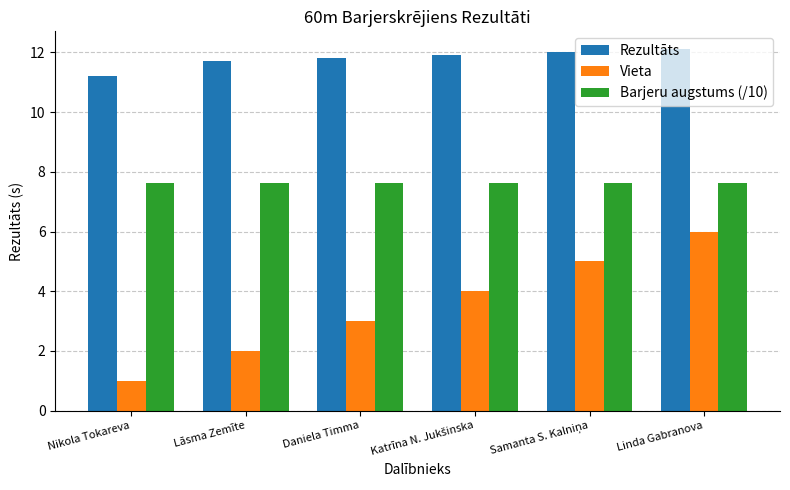

True or false: Vieta has a value of 2.0 at Lāsma Zemīte.

True